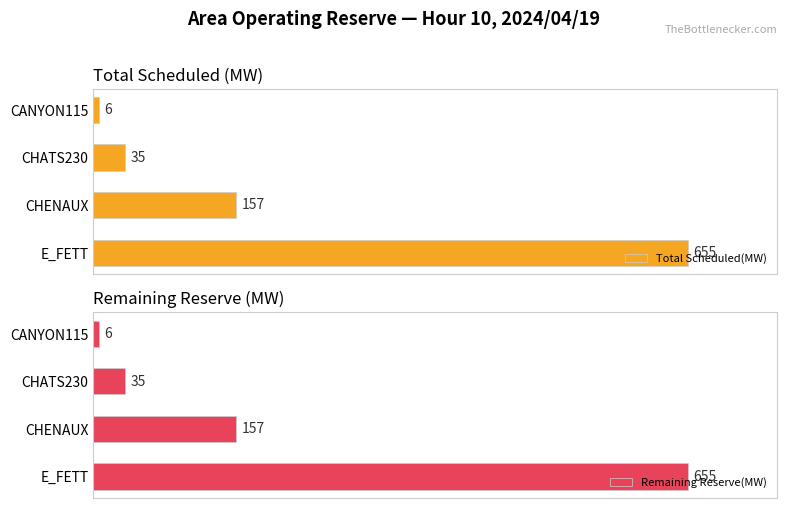

Where is Total Scheduled(MW) nearest to the value 330?

CHENAUX